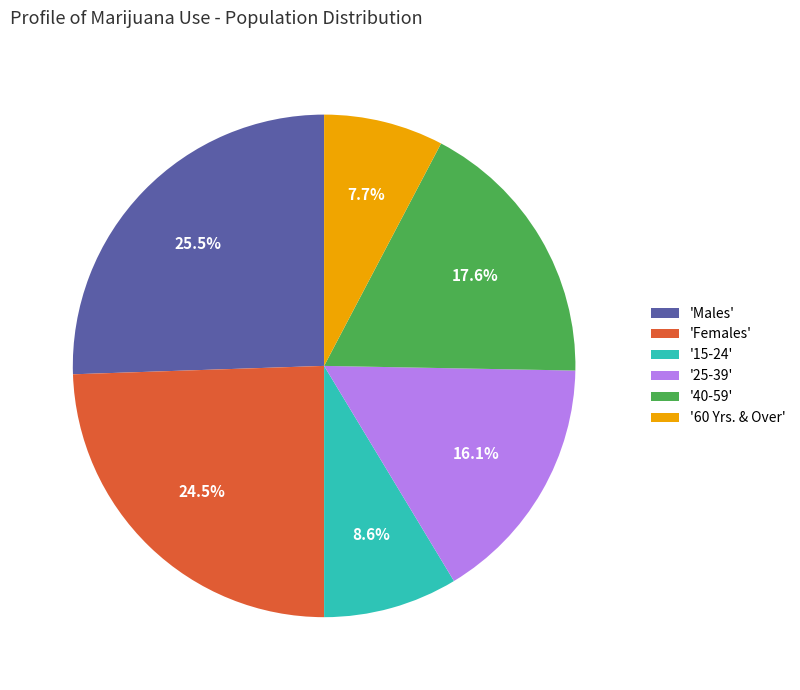

What is the largest slice in the pie chart?

'Males'